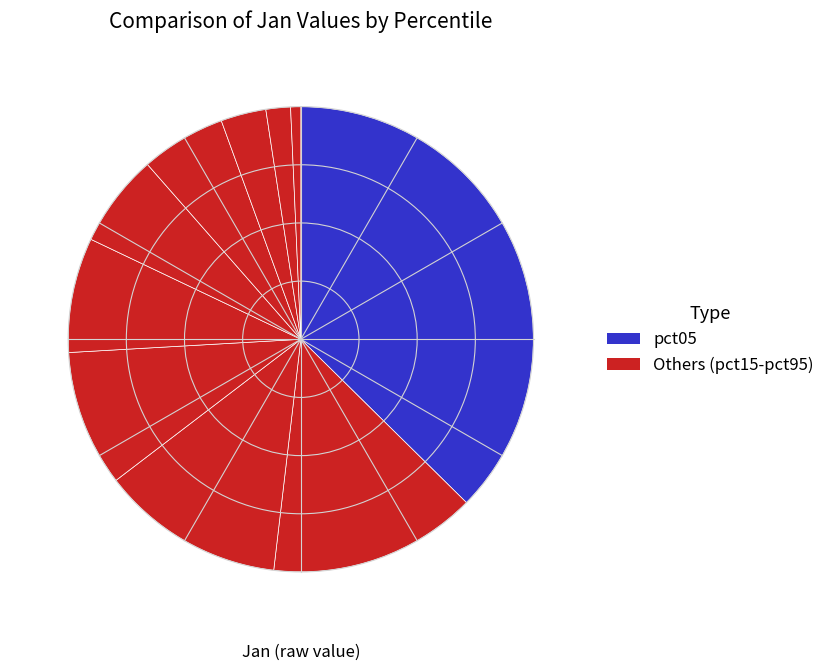

Rank the categories by value from lowest to highest.

pct95, pct85, pct75, pct65, pct55, pct45, pct35, pct25, pct15, pct05